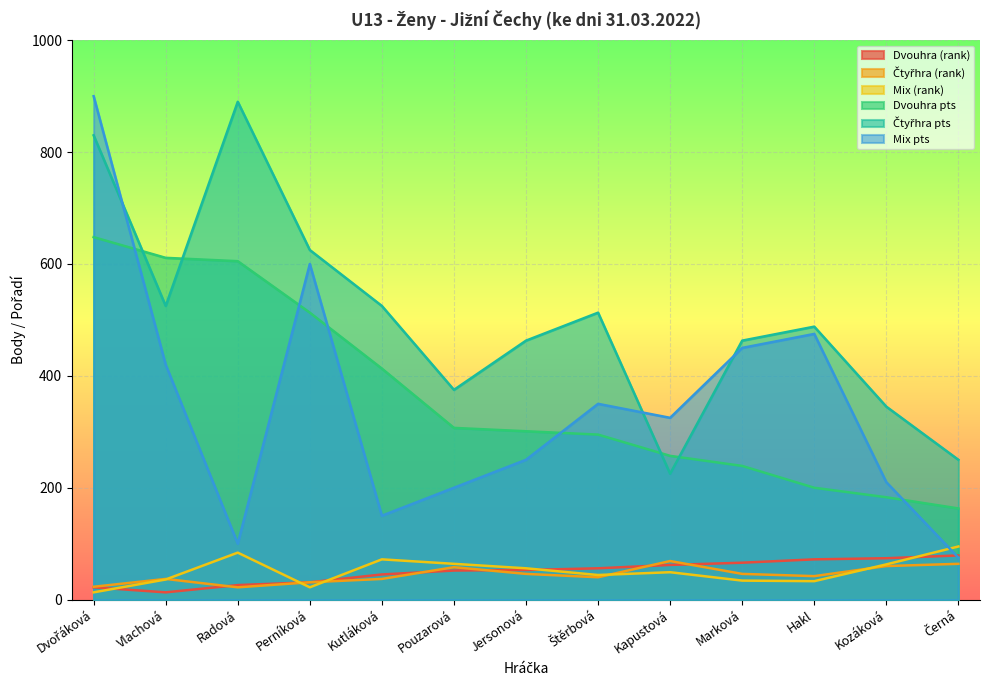

True or false: Mix pts has more than 2 points higher than both neighbors.

True